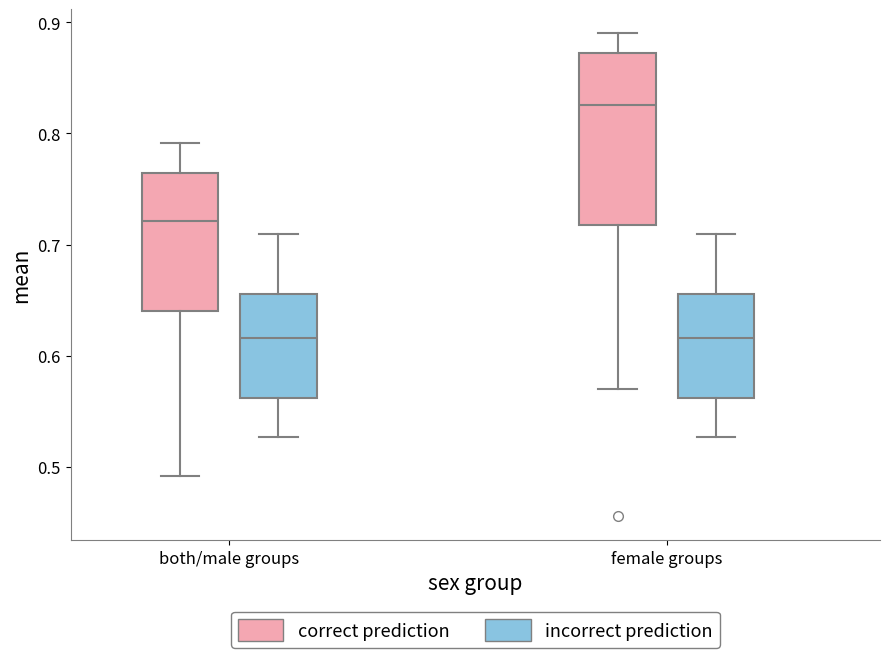

Comparing the boxes themselves (not the whiskers), which one is the tallest?

female groups (correct prediction)